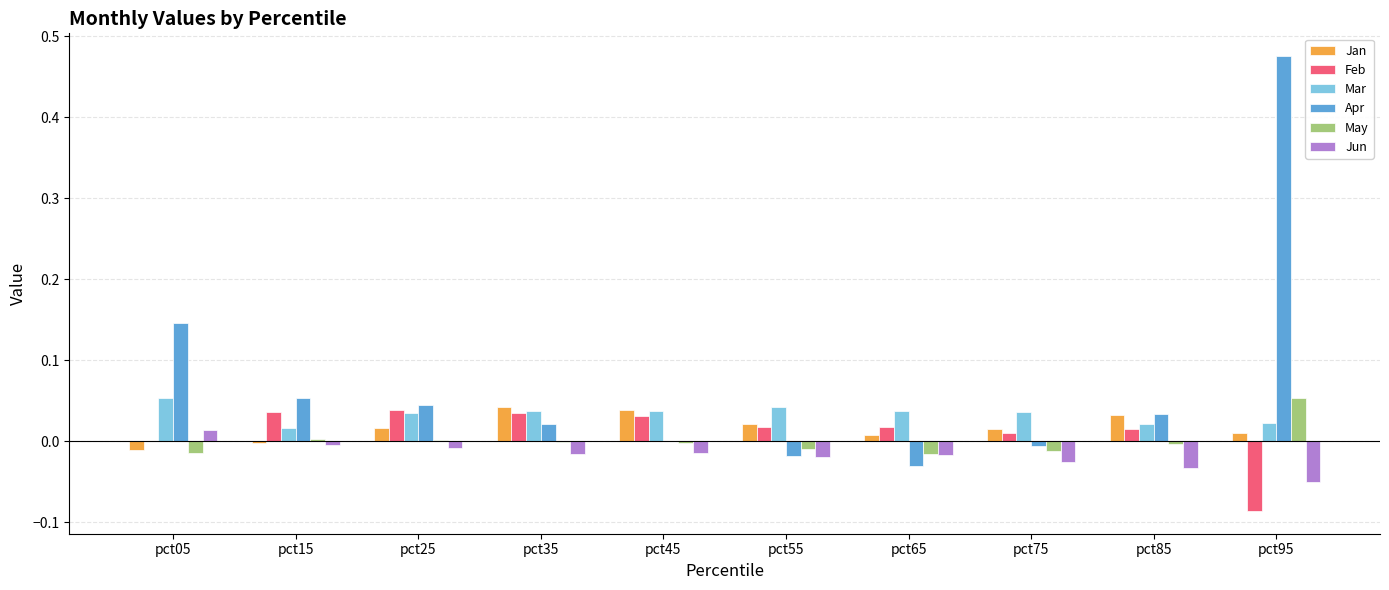

Does the chart contain stacked bars?

No